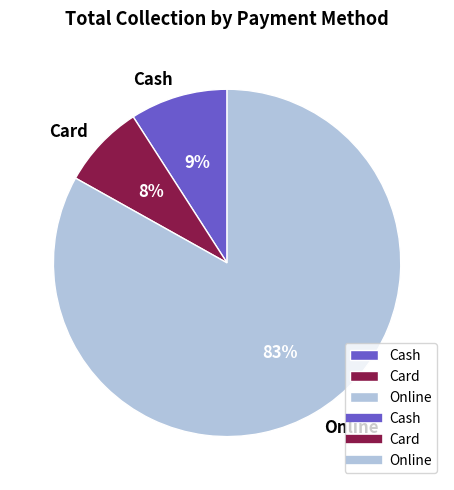

What percentage is the Card slice, to the nearest percent?

8%